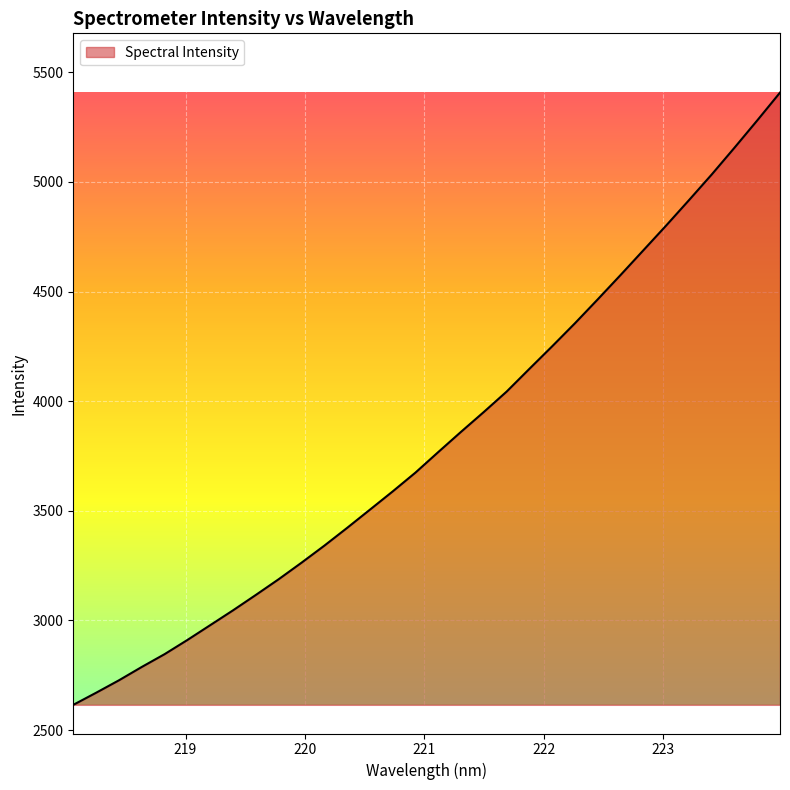

What is the average value?

3824.4